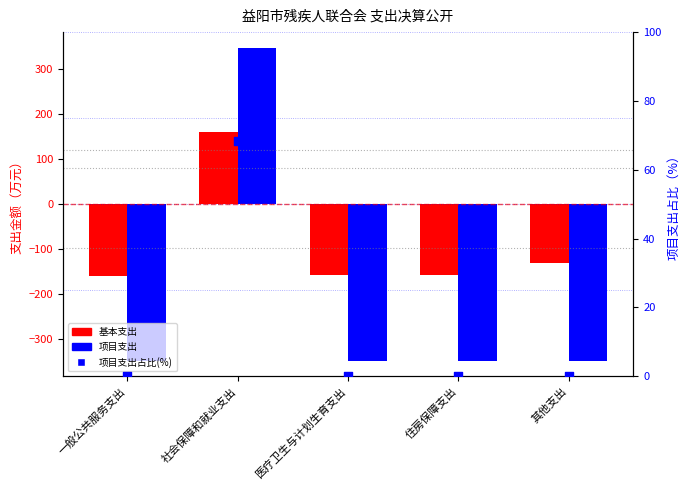

Which series reaches the minimum Y coordinate?

项目支出